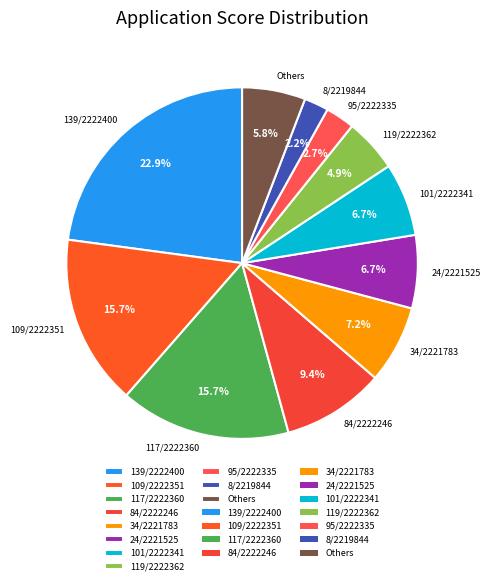

What portion of the pie excludes 101/2222341?

93.3%